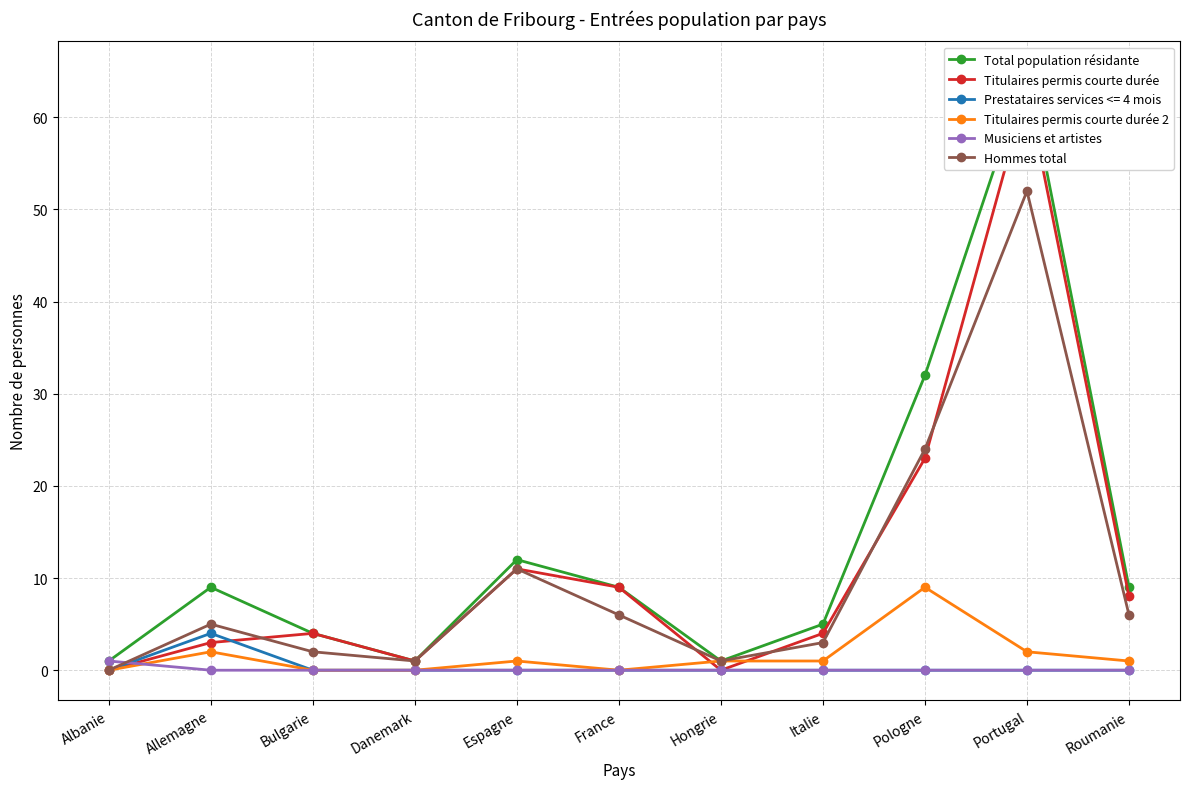

Is it true that Total population résidante equals 32 at Pologne?

True